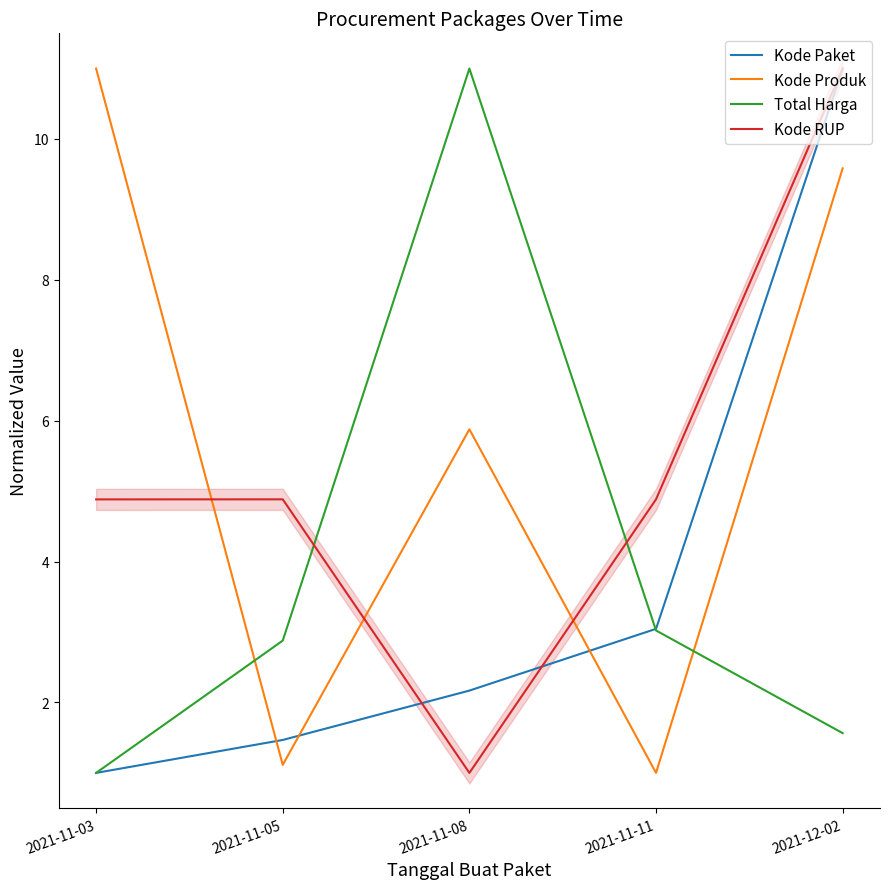

How many times do Kode Paket and Kode RUP cross each other?

2